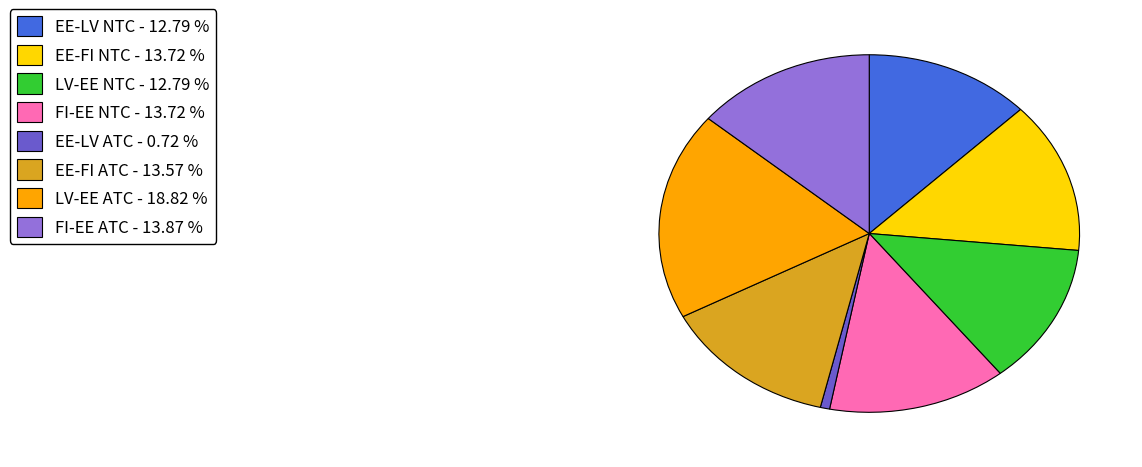

Is the sum of EE-FI ATC - 13.57 % and LV-EE NTC - 12.79 % greater than half?

No